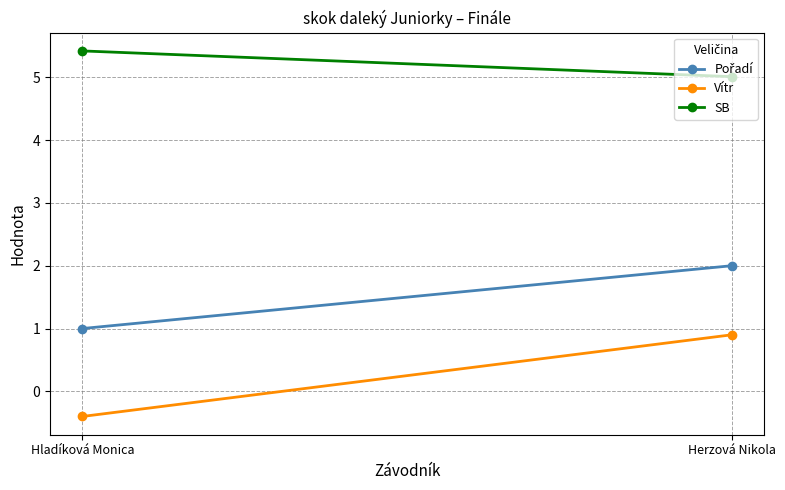

How many values in the Vítr series exceed 0?

1